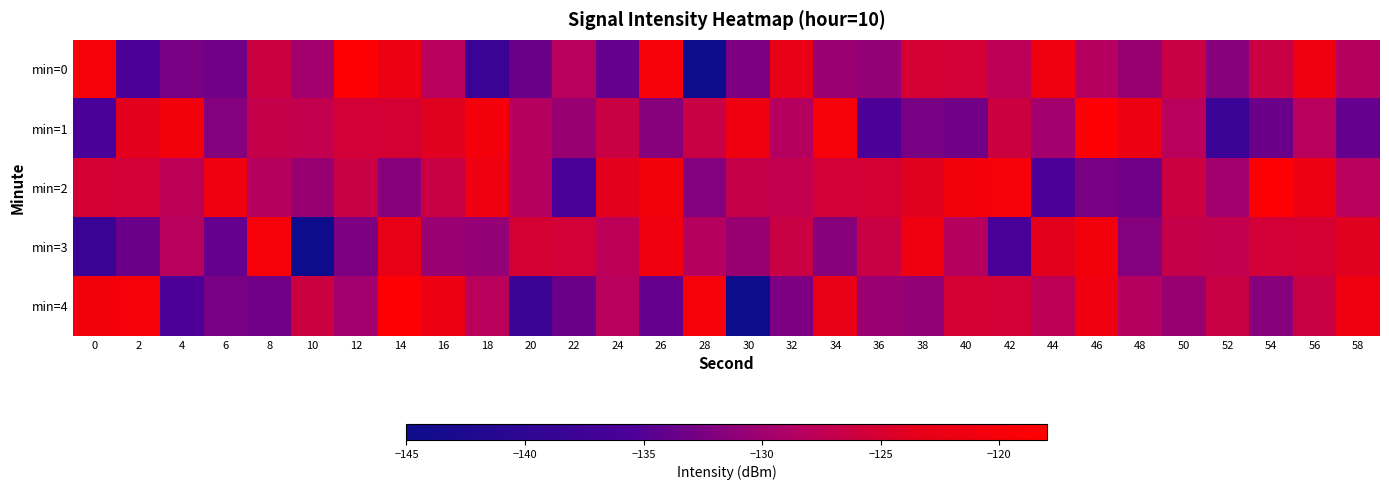

What is the spread (max minus min) of values at 4?

14.9